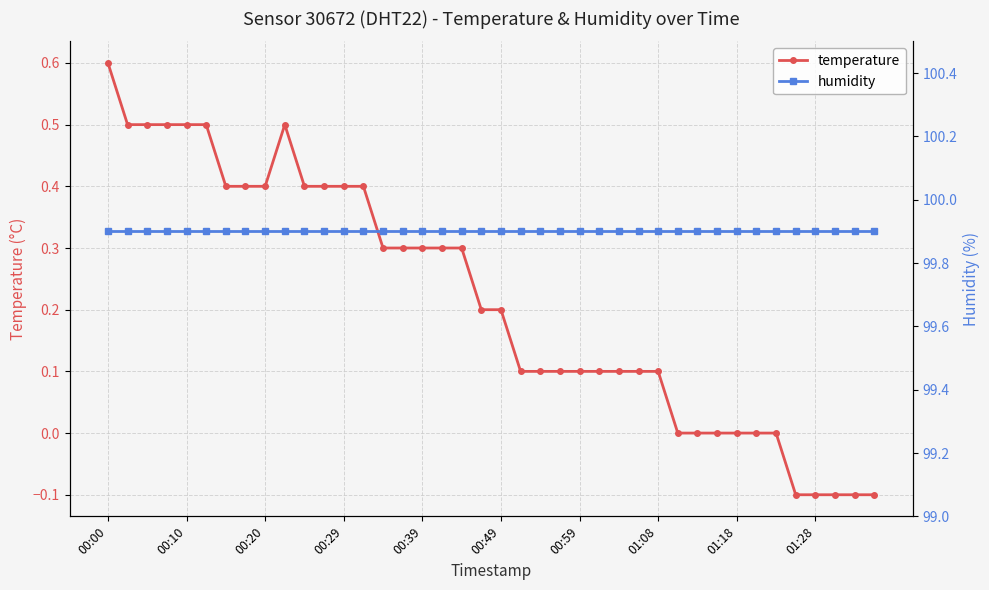

How many lines are shown in the chart?

2